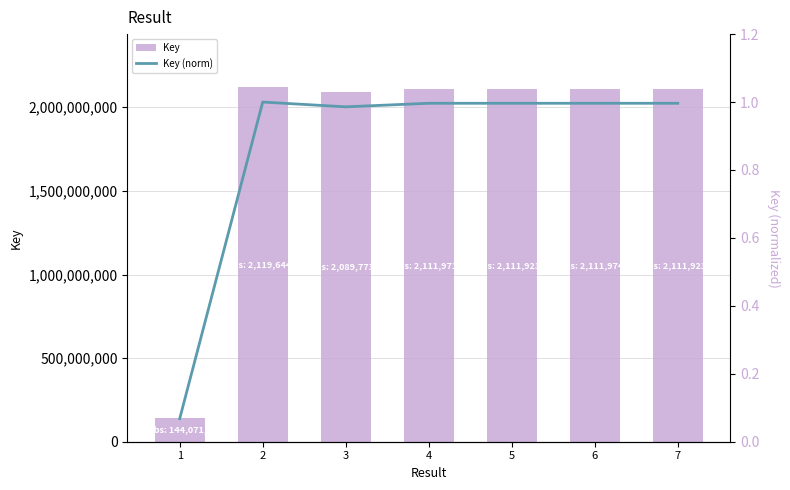

How many distinct data groups are displayed?

2